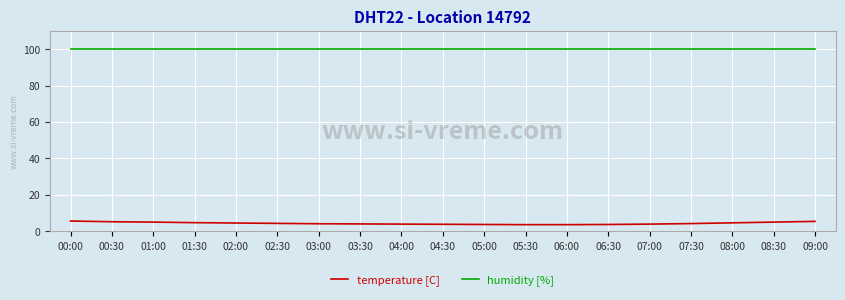

How many lines are shown in the chart?

2